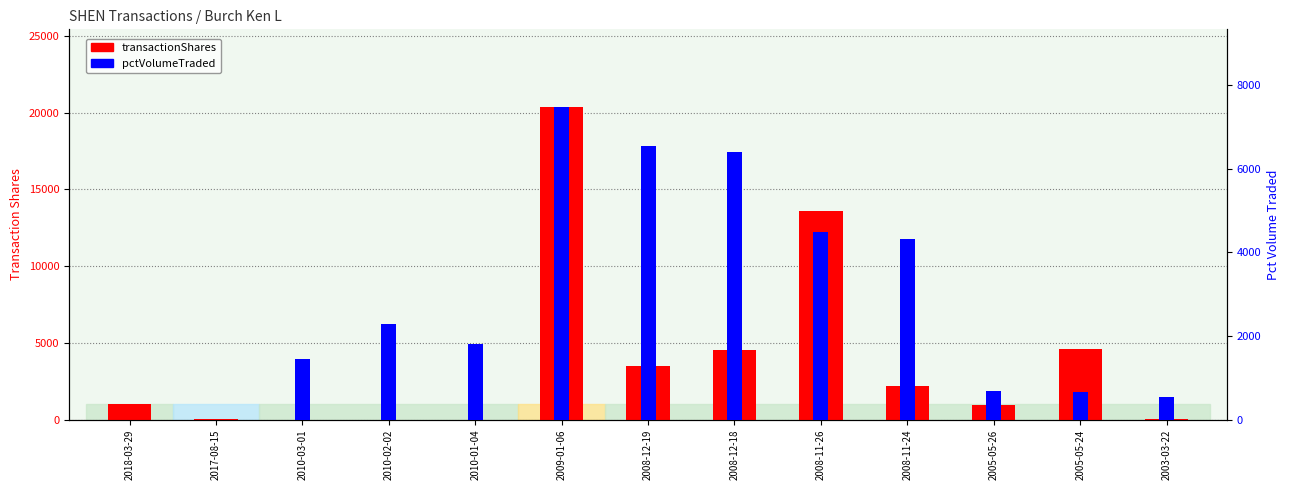

True or false: pctVolumeTraded has a value of 7464 at 2009-01-06.

True